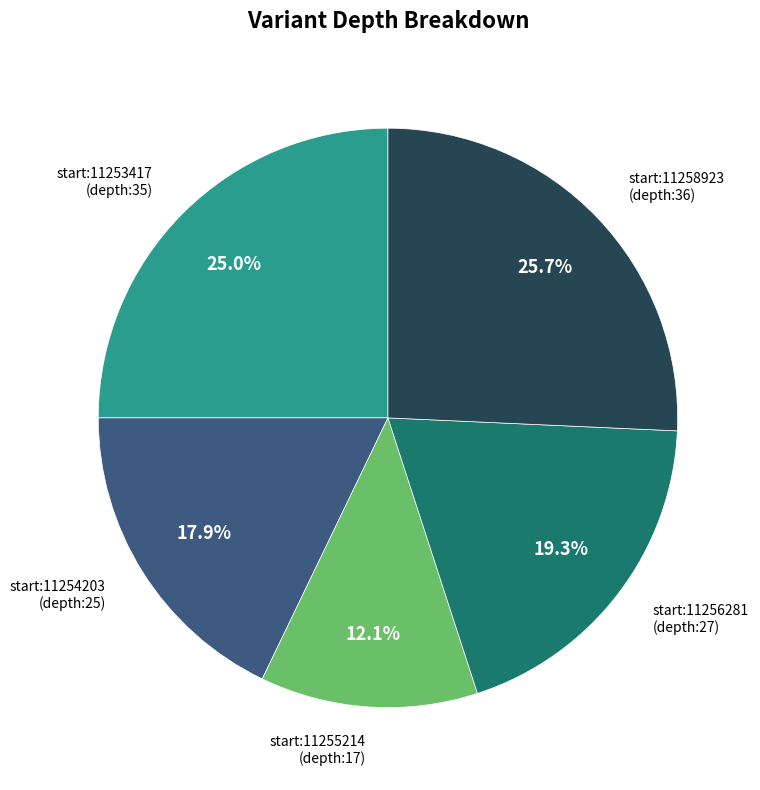

Is there a majority slice in this chart?

No